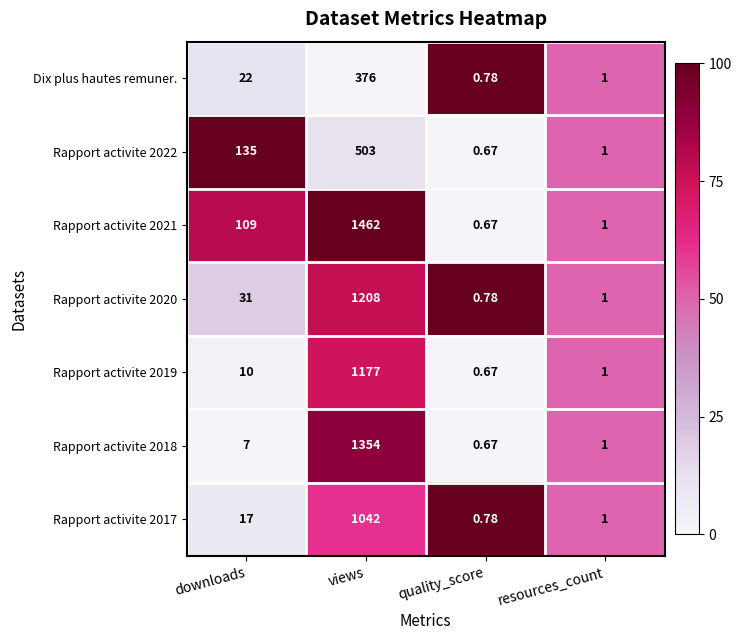

Which category has the lowest value in the Rapport activite 2020 series?

quality_score